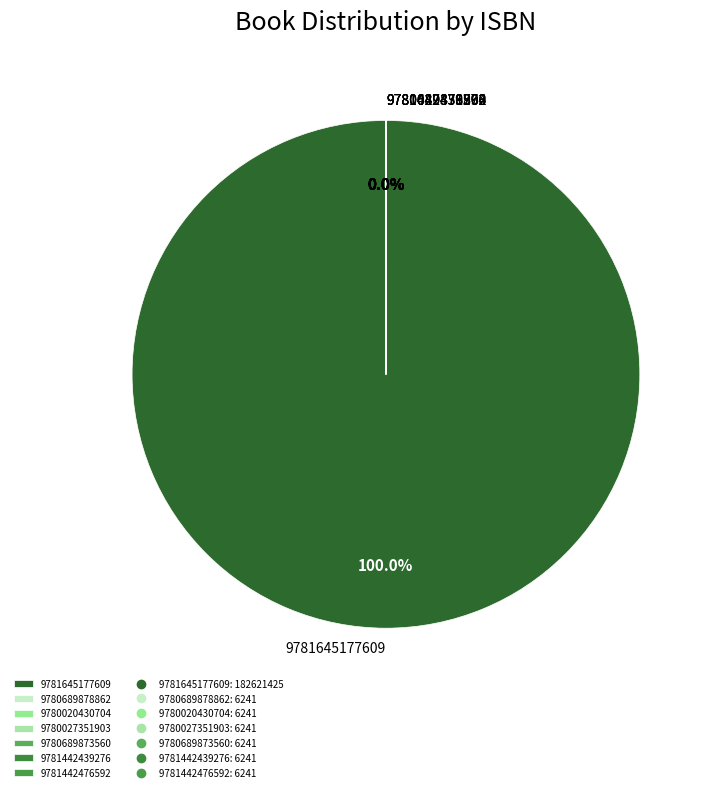

Is there any slice that represents more than half of the pie?

Yes